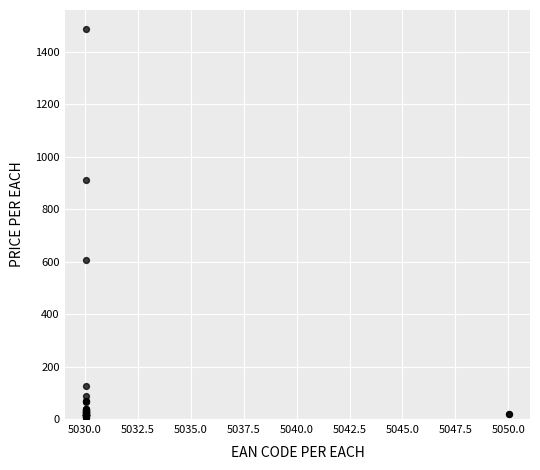

What Y value in the scatter plot is closest to 744?

605.4